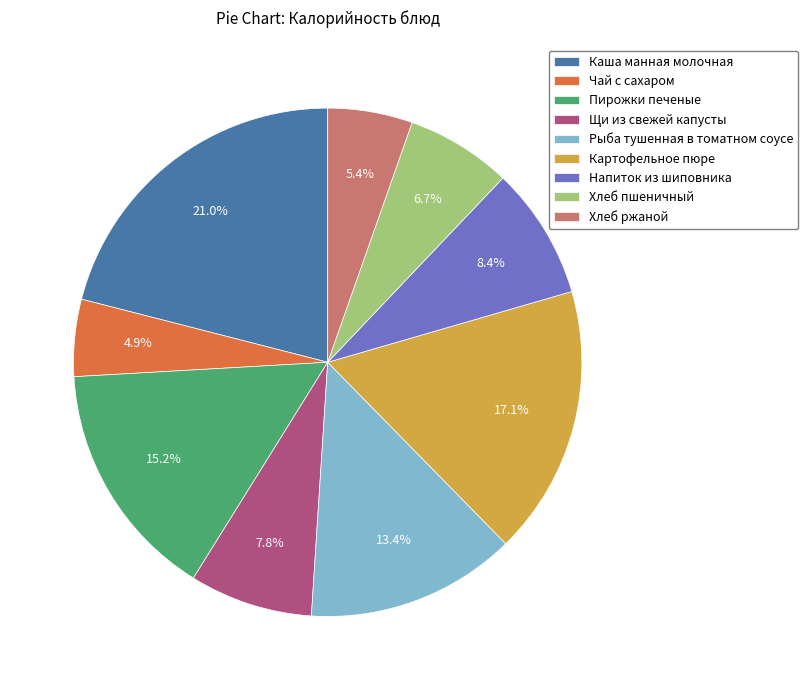

To the nearest percent, what is the average slice percentage?

11%